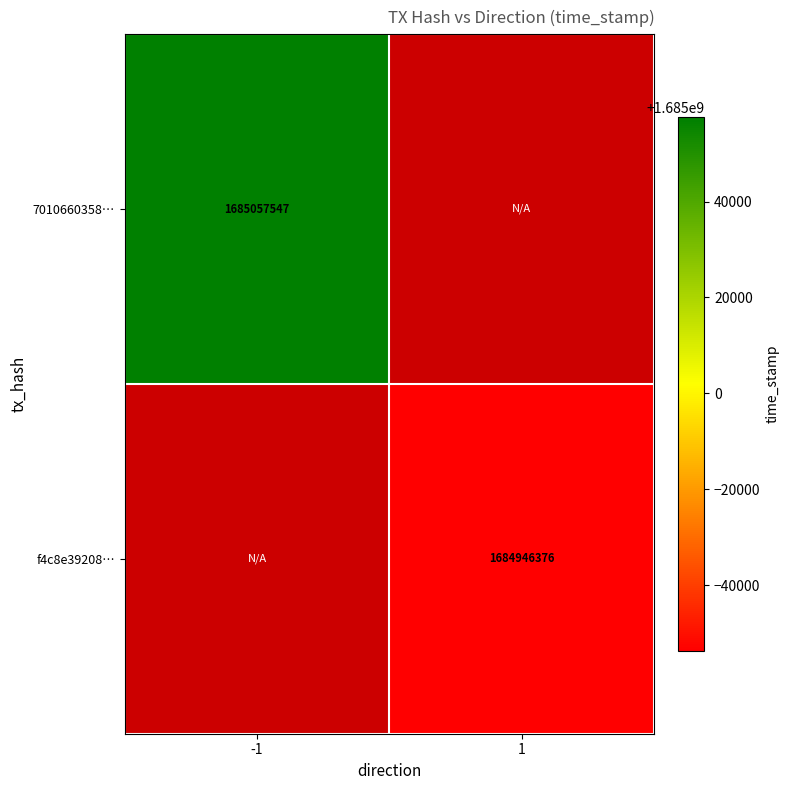

What is the smallest value displayed?

1684946376.0